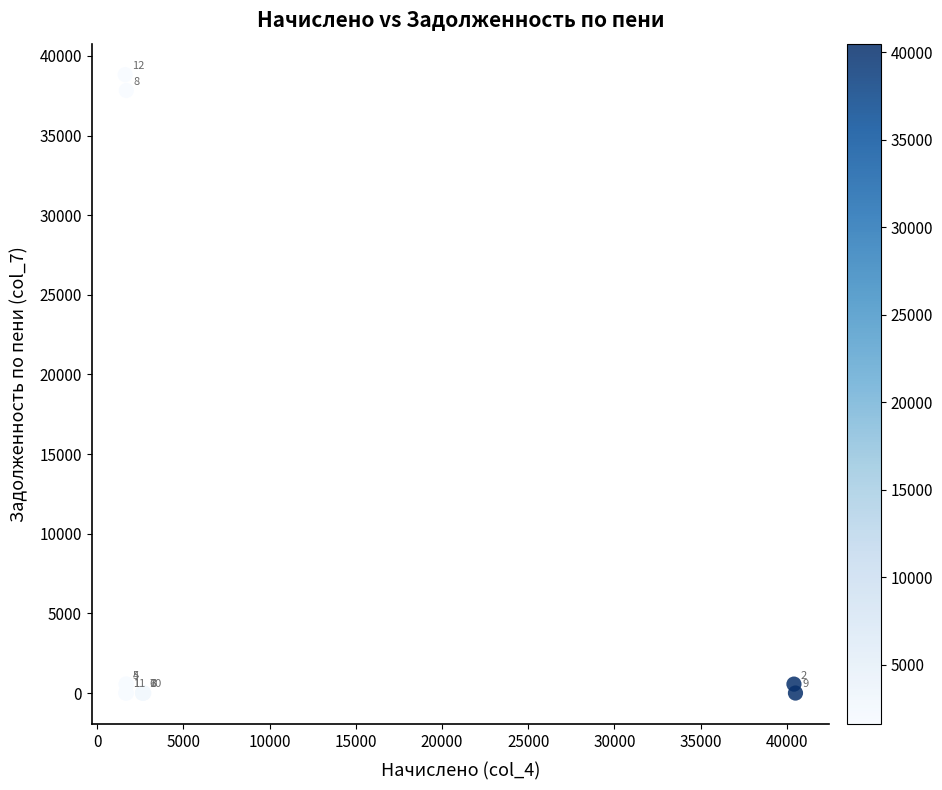

What Y value in the scatter plot is closest to 19413?

37830.1